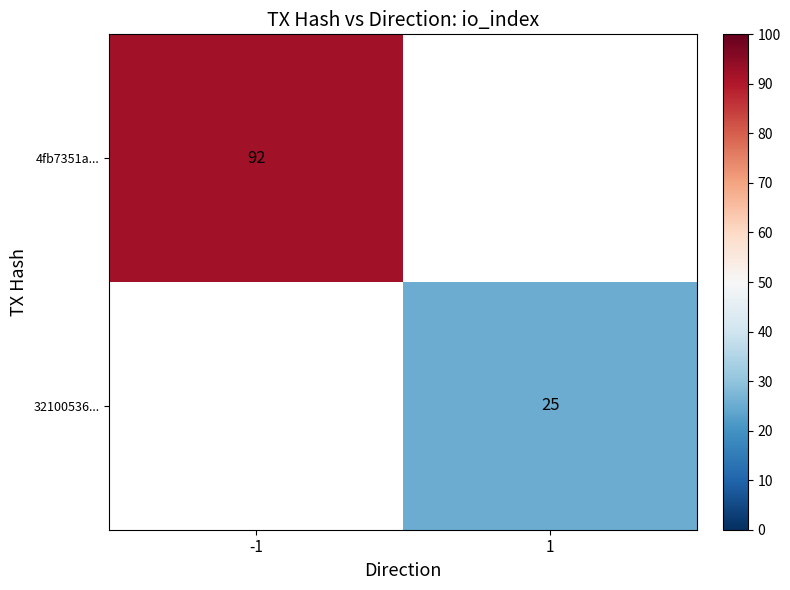

At which category does the chart reach its minimum across all series?

1